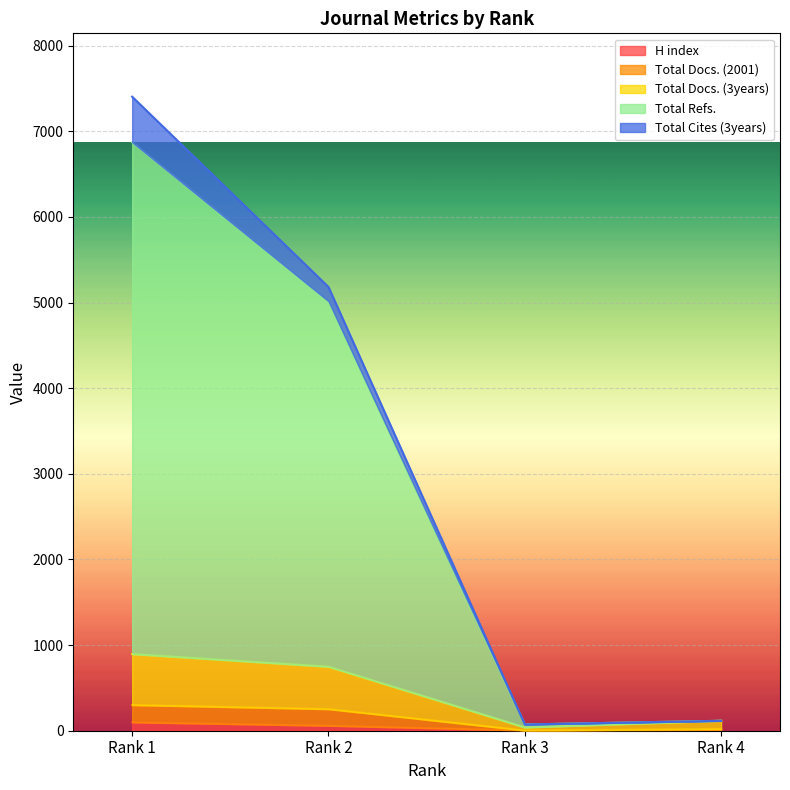

What is the value of the H index point at the 4th from the left?

11